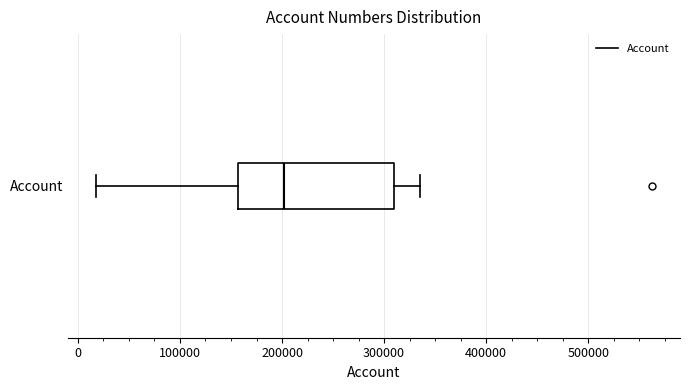

Where does the right whisker of the box for Account end on the x-axis? The values are not printed on the chart, so give them approximately, as read against the axis.

340000